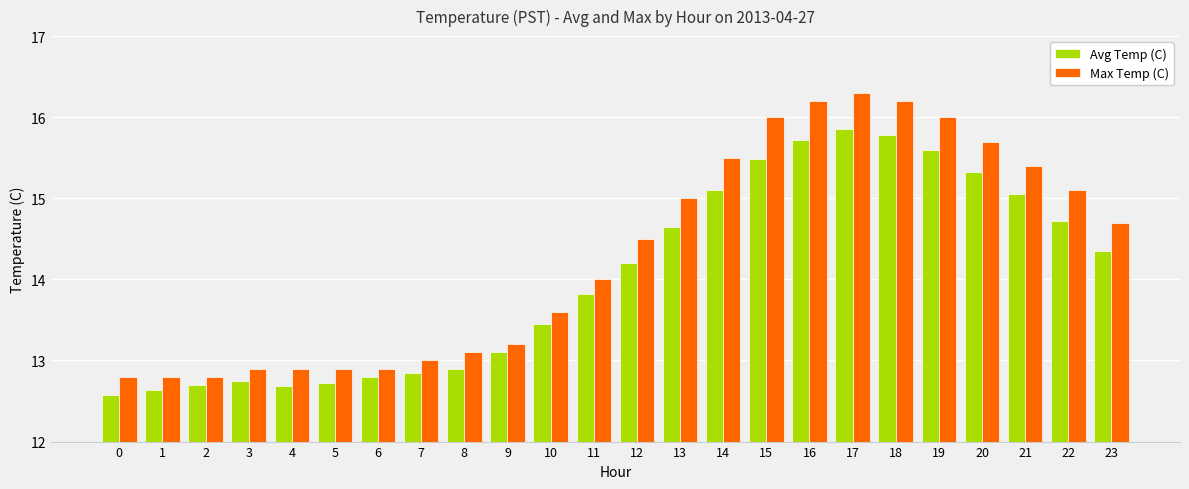

Which series has the largest range (max minus min)?

Max Temp (C)